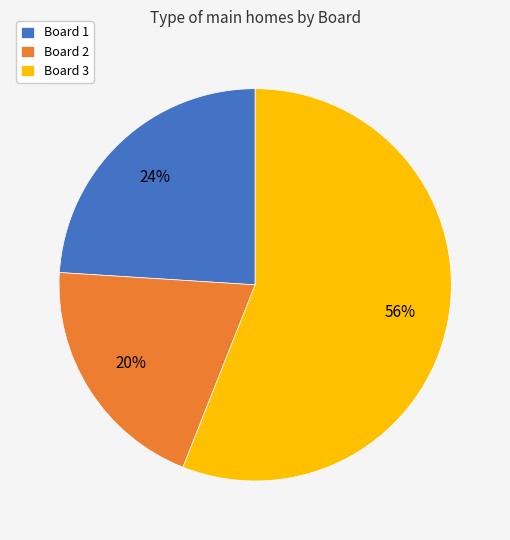

Is it true that Board 3 is 42% of the pie?

False